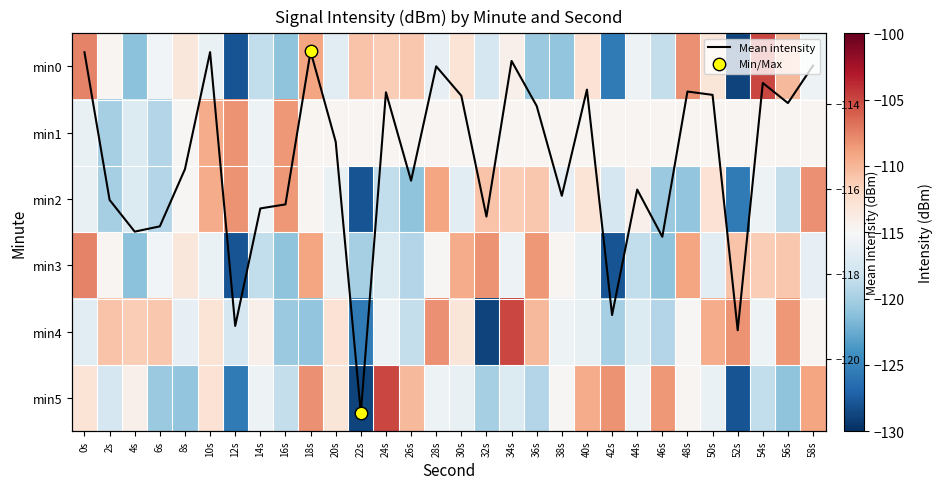

Where is 2 nearest to the value -118?

42s